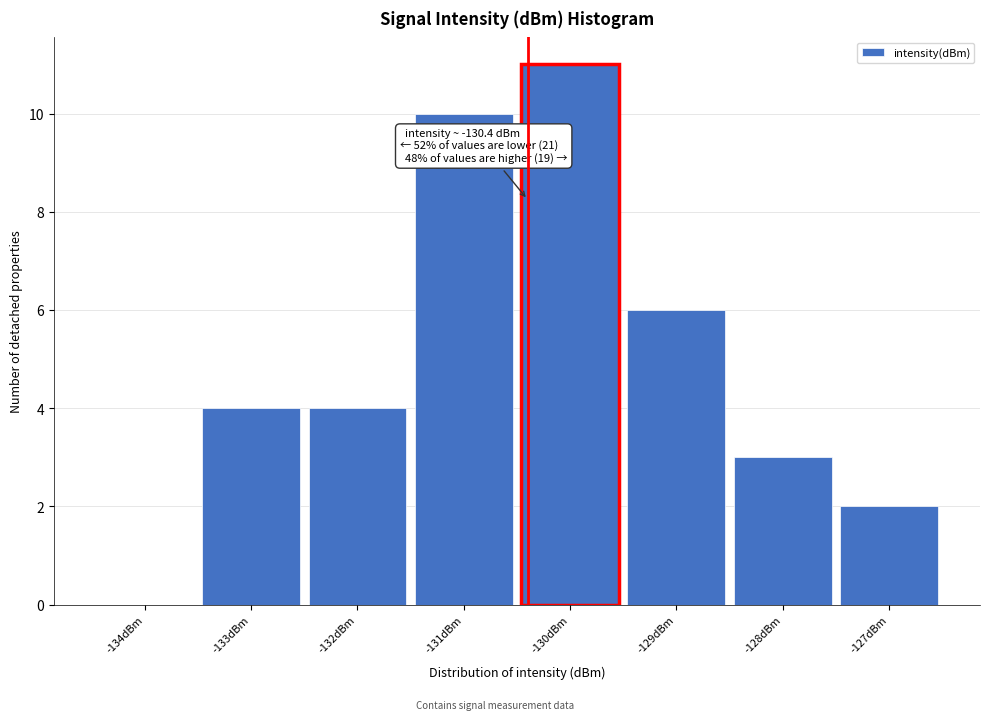

Over which range of the x-axis is the bar tallest?

-130.5 to -129.5